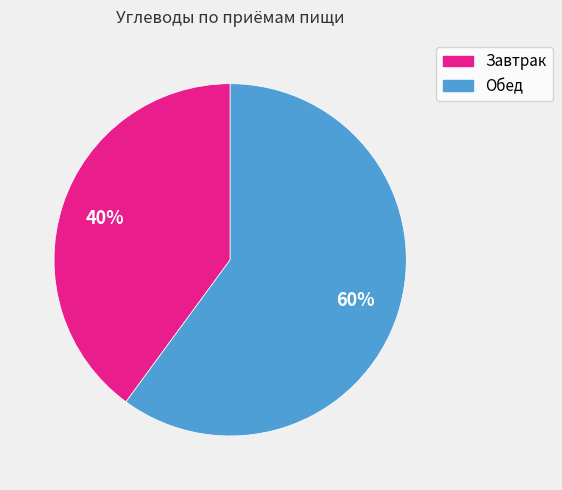

To the nearest percent, what portion does Обед represent?

60%